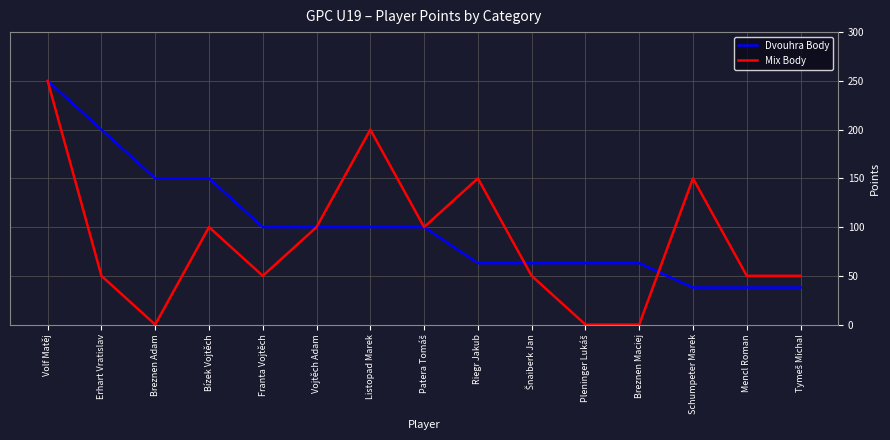

Which series has the largest total across all categories?

Dvouhra Body